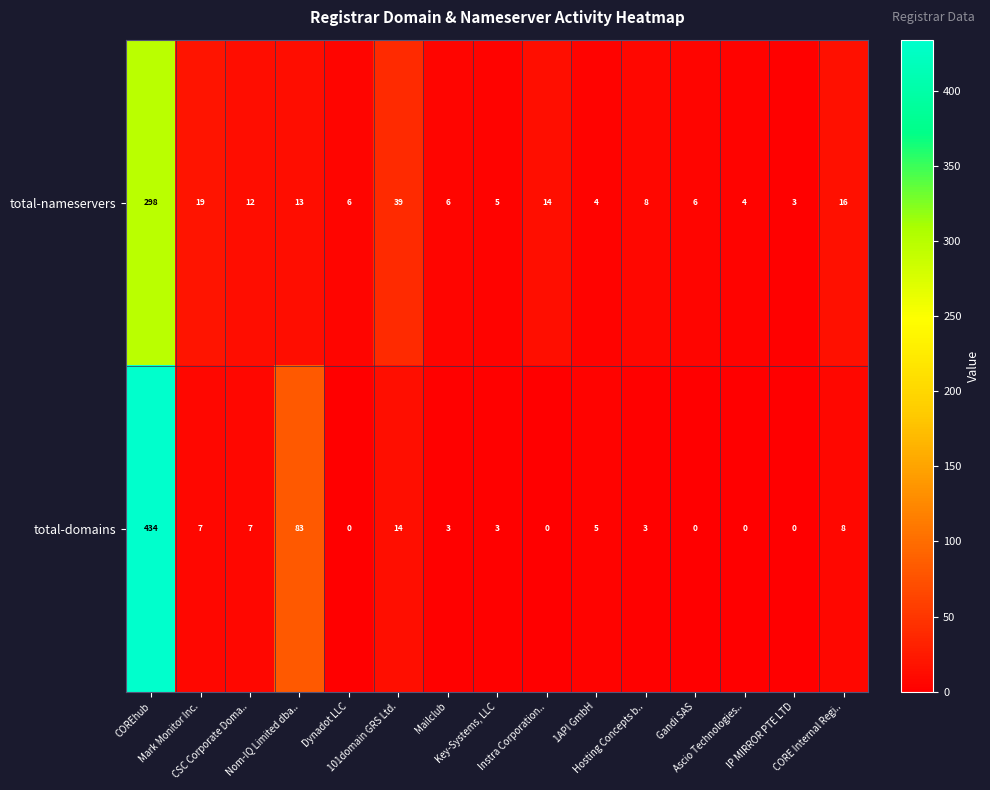

What is the difference between the maximum and minimum values in the total-domains series?

434